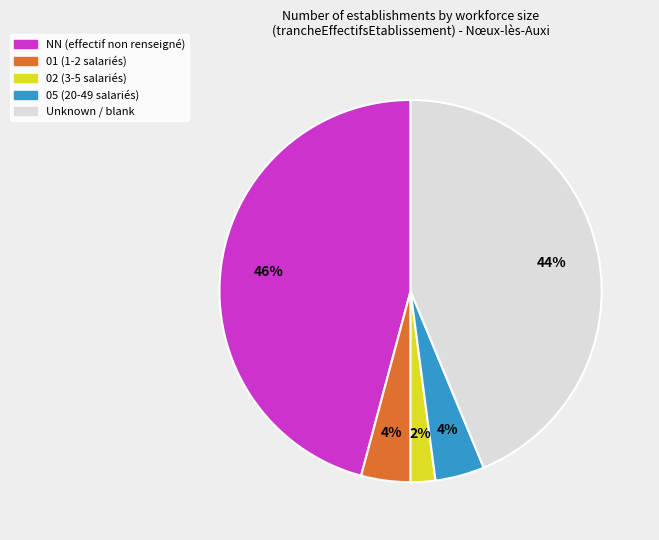

Is there any slice that represents more than half of the pie?

No